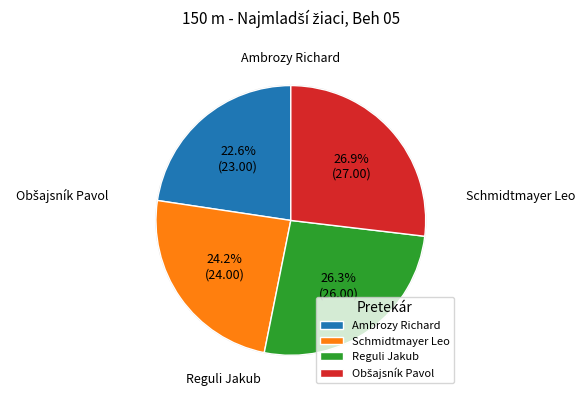

Rank the categories by value from lowest to highest.

Ambrozy Richard, Schmidtmayer Leo, Reguli Jakub, Obšajsník Pavol